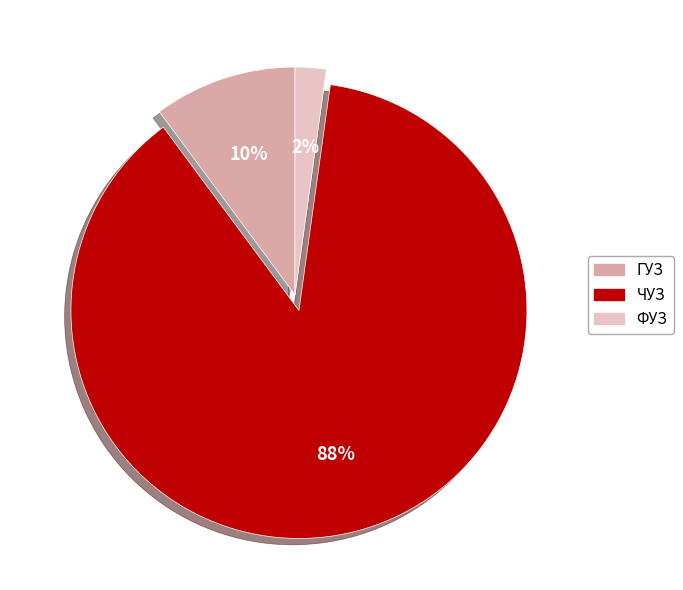

Between ЧУЗ and ФУЗ, which is larger?

ЧУЗ